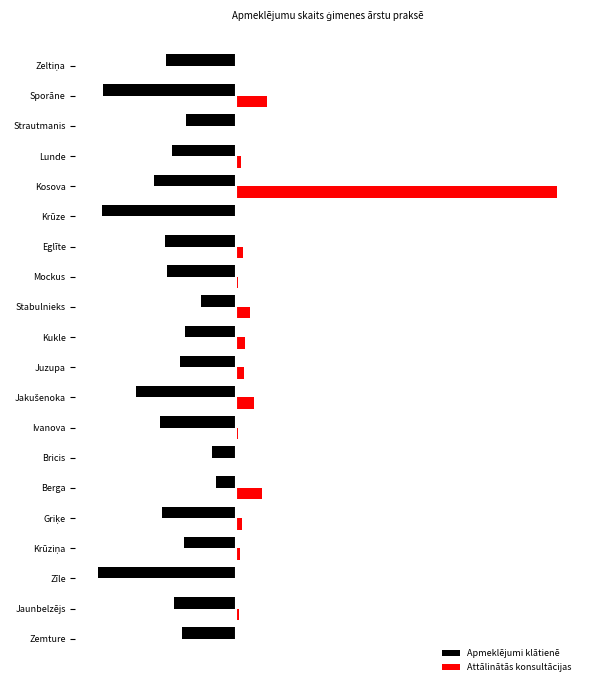

What are all the series names shown in the legend?

Apmeklējumi klātienē, Attālinātās konsultācijas